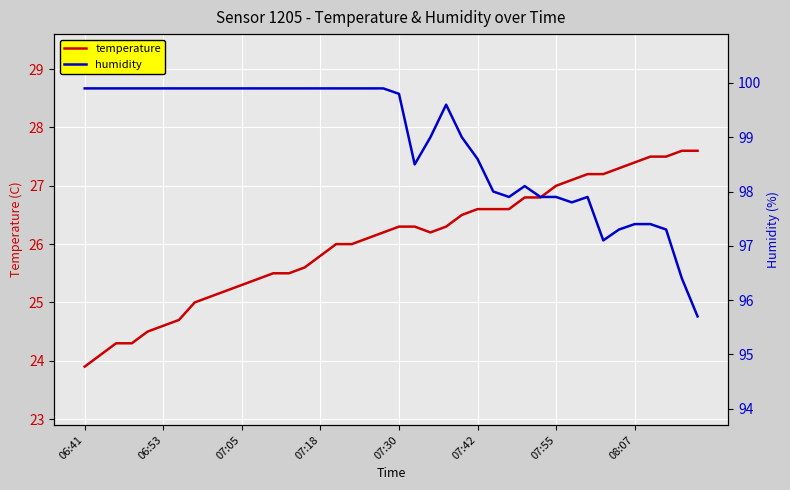

List the series in order of their peak value, highest first.

humidity, temperature